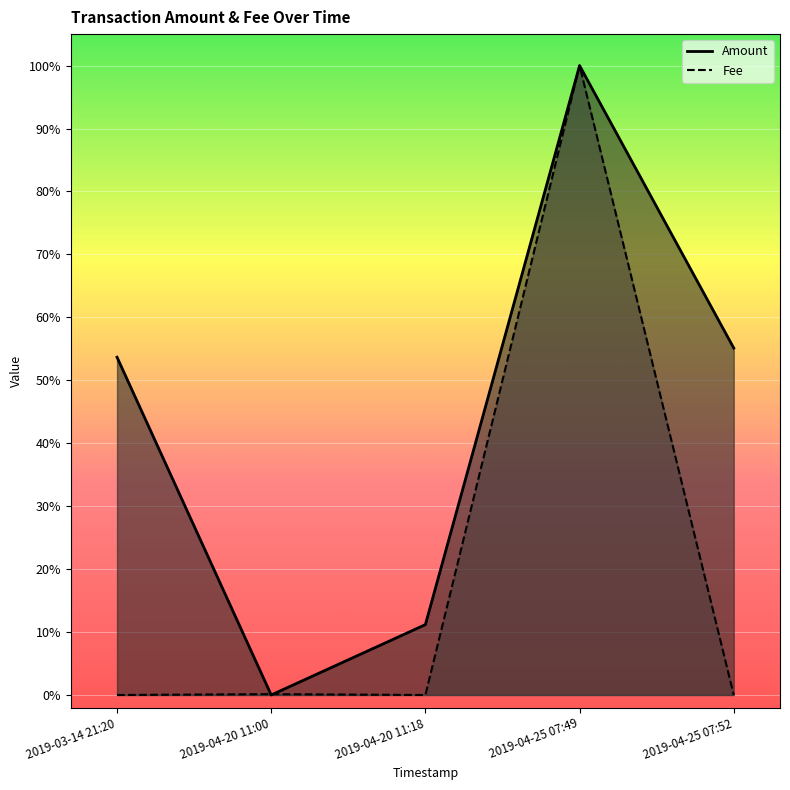

Reading right to left, list all the values displayed in this chart.

Amount (line): 0.6	1.0	0.1	0.0	0.5
Fee (line): 0.0	1.0	0.0	0.0	0.0